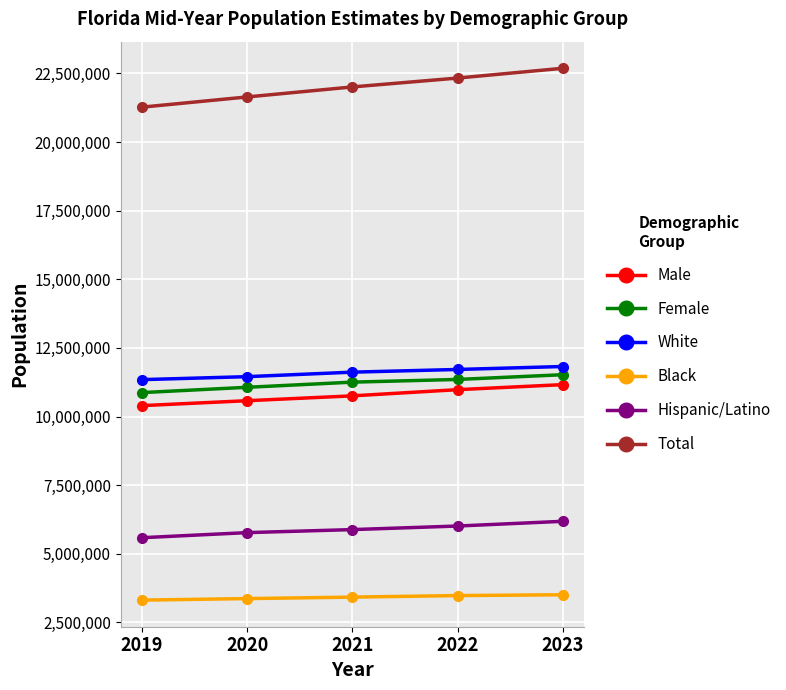

What is the greatest value displayed?

22685583